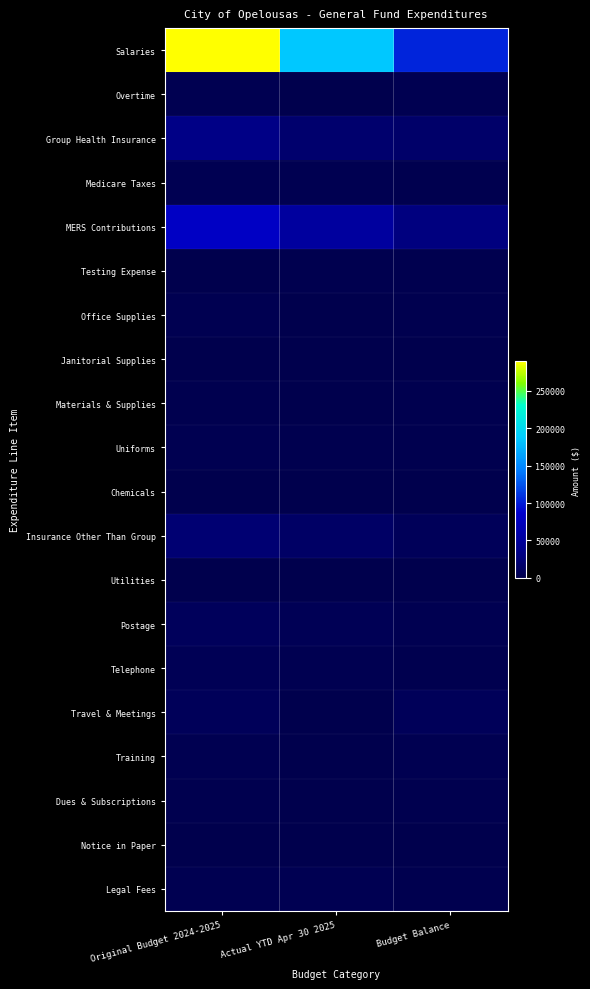

Which series has the widest spread of values?

Salaries